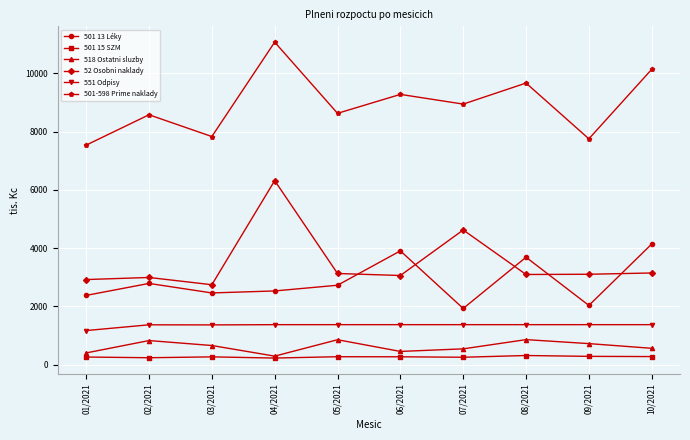

What are all the series names shown in the legend?

501 13 Léky, 501 15 SZM, 518 Ostatni sluzby, 52 Osobni naklady, 551 Odpisy, 501-598 Prime naklady